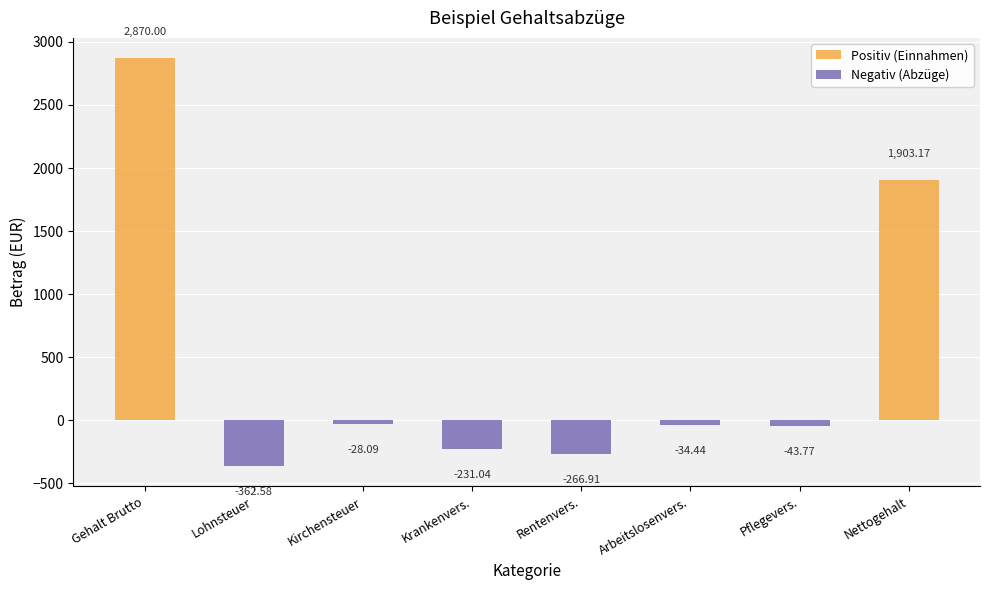

At which label does the data first exceed -34?

Gehalt Brutto